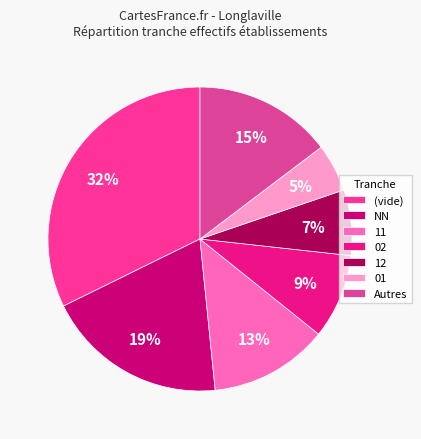

What is the largest slice in the pie chart?

(vide)